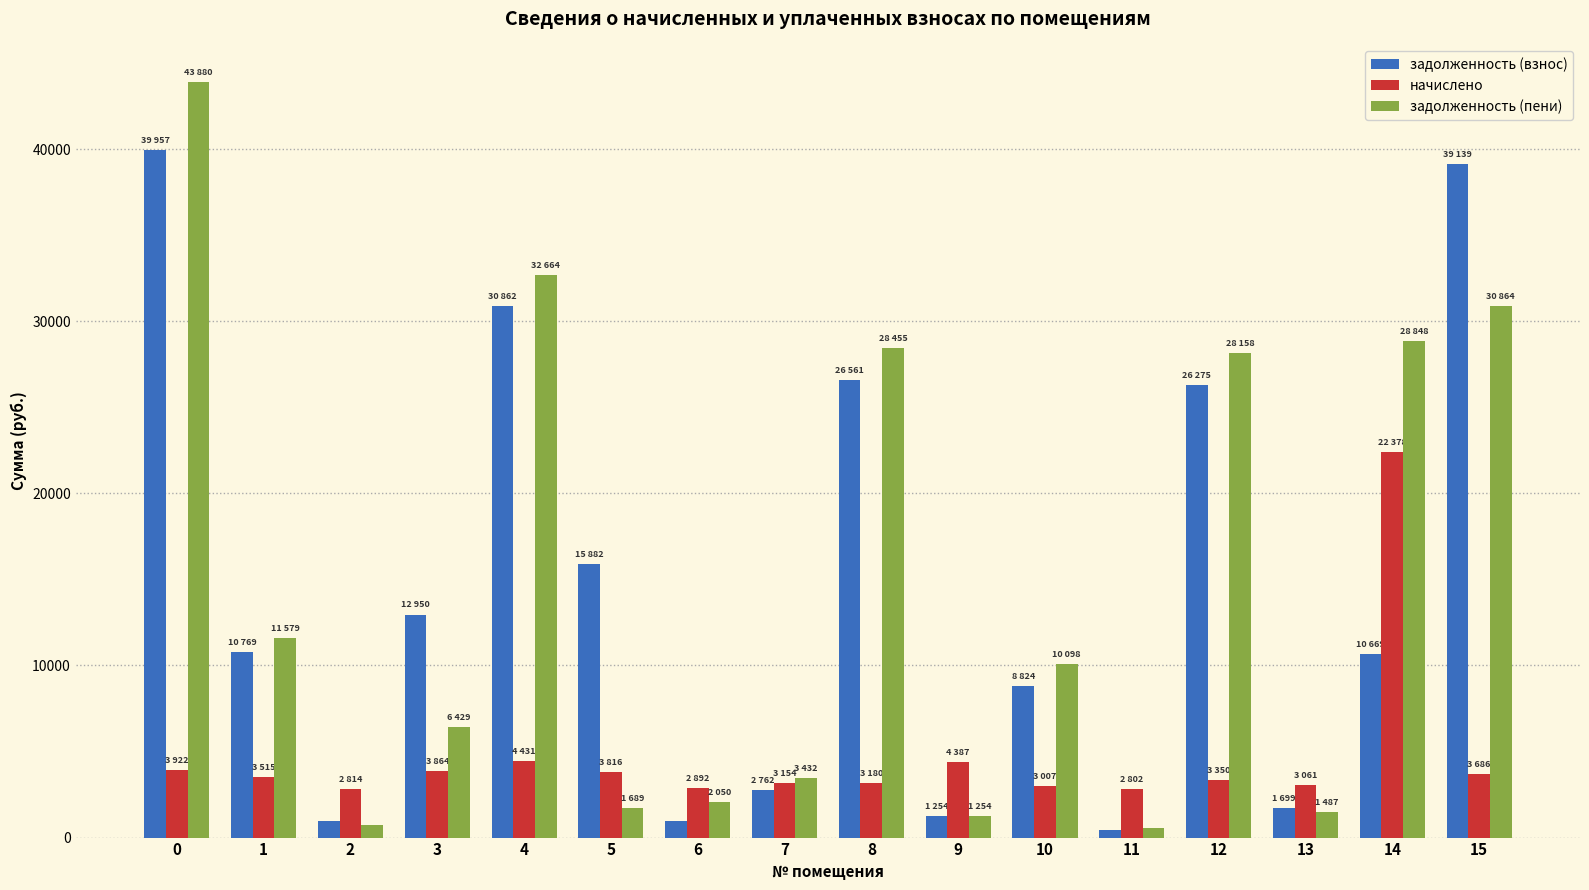

How many data points in задолженность (пени) are less than 10098?

8